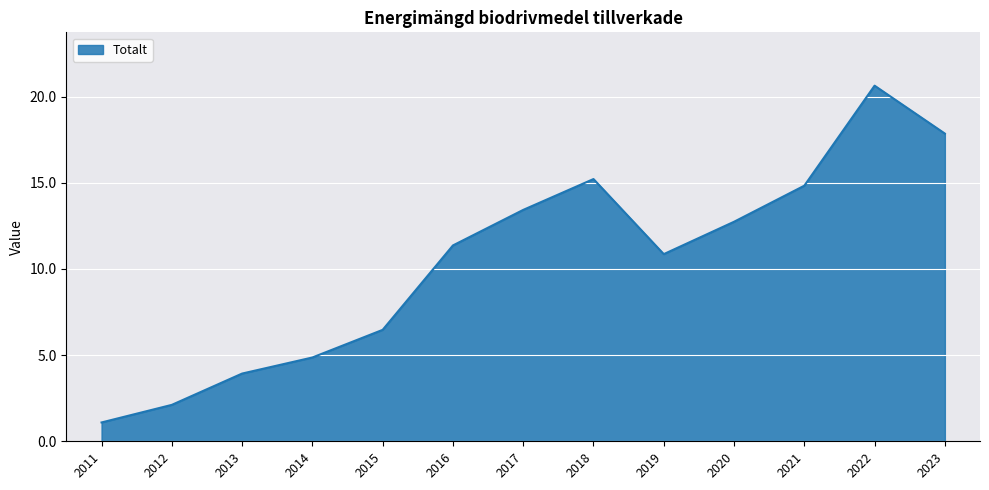

What is the sum of all values?

135.4